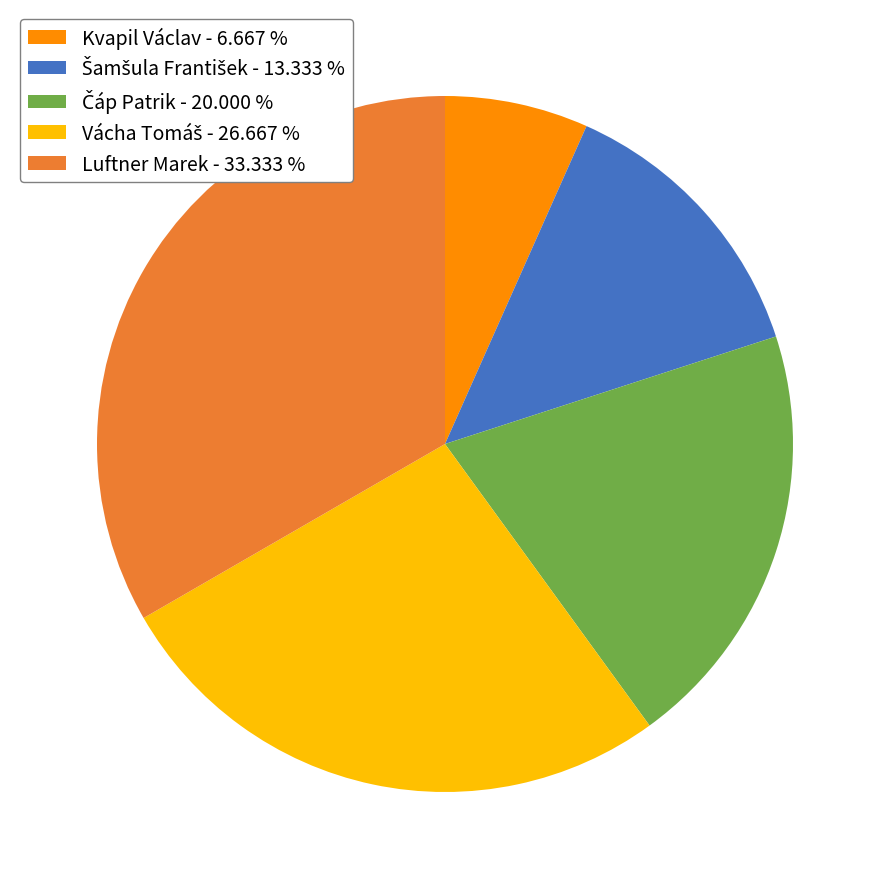

Is there a majority slice in this chart?

No